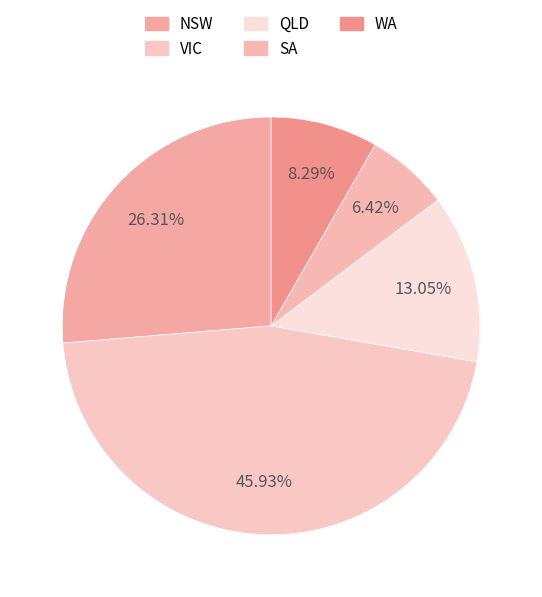

Combined, what portion of the pie is WA and VIC?

54.2%